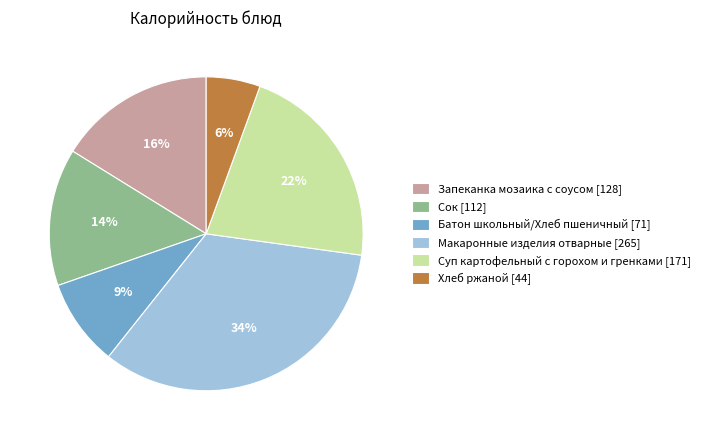

What is the ratio of the value at Сок to the value at Макаронные изделия отварные?

0.4